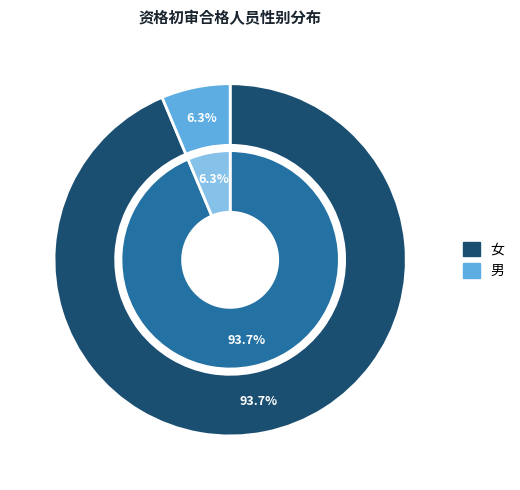

To the nearest percent, what is the average slice percentage?

50%